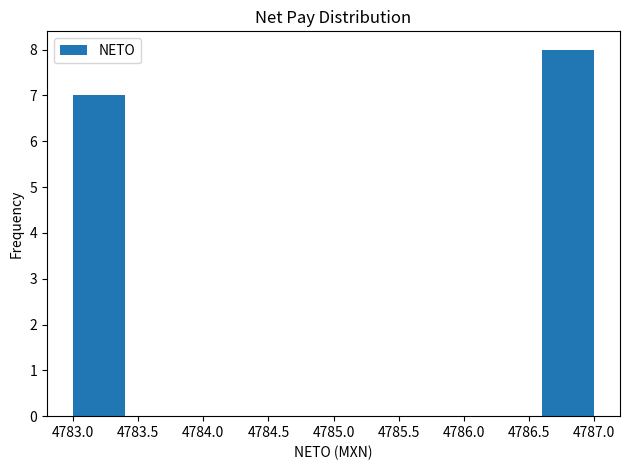

Reading left to right, transcribe this chart: for each bar, give the range it covers on the x-axis and its height. The values are not printed on the chart, so give them approximately, as read against the axis.

4783.0 to 4783.4: 7
4783.4 to 4783.8: 0
4783.8 to 4784.2: 0
4784.2 to 4784.6: 0
4784.6 to 4785.0: 0
4785.0 to 4785.4: 0
4785.4 to 4785.8: 0
4785.8 to 4786.2: 0
4786.2 to 4786.6: 0
4786.6 to 4787.0: 8